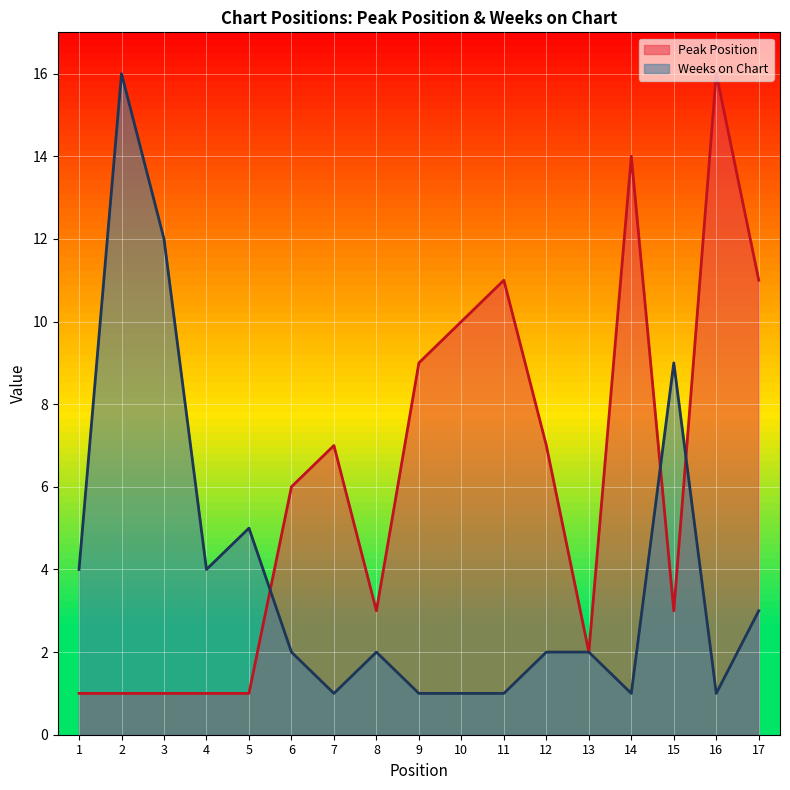

How many times do Weeks on Chart and Peak Position cross each other?

3